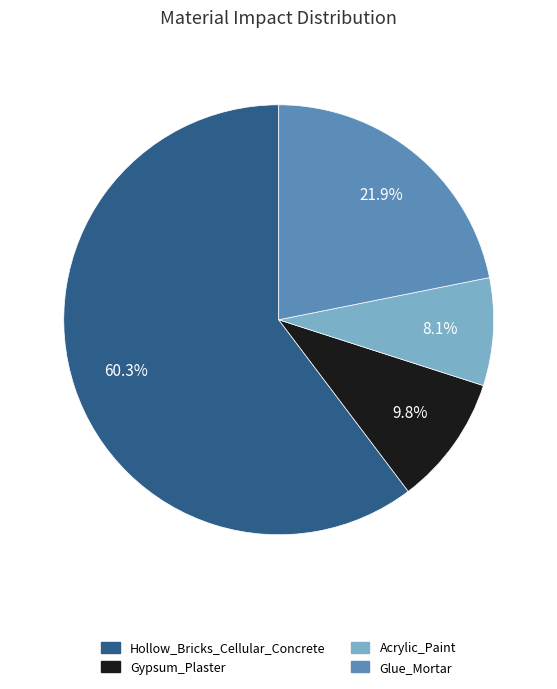

To the nearest percent, what is the average slice percentage?

25%